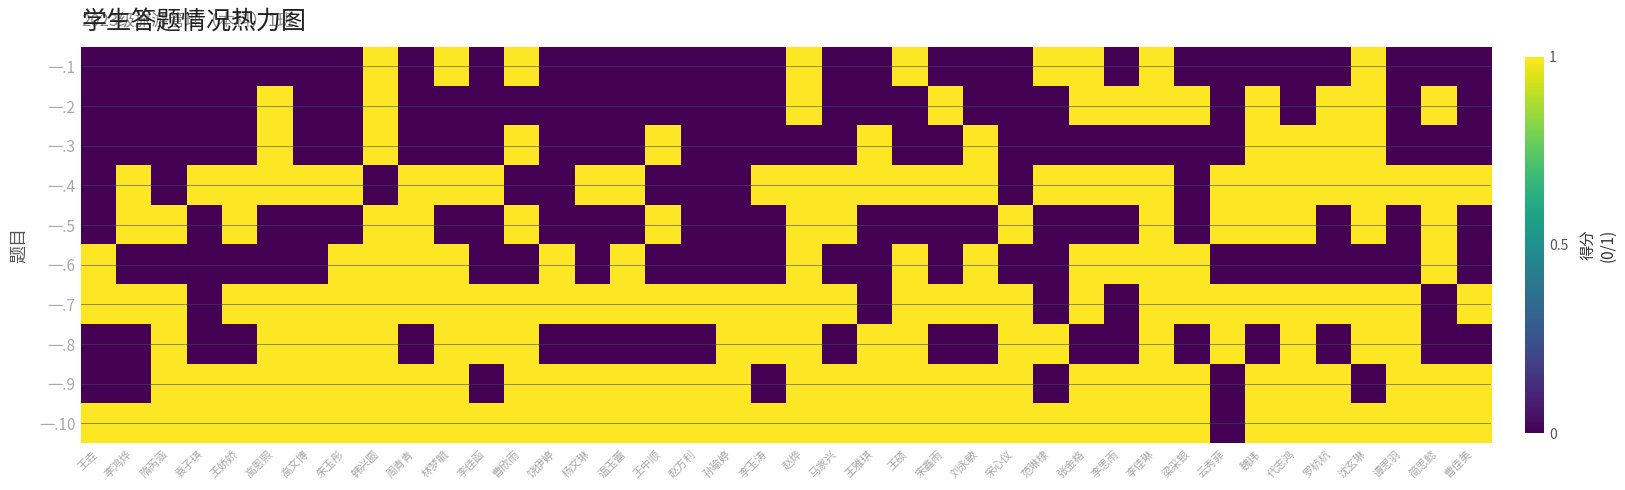

At which category is the sum across all series the highest?

韩兴圆